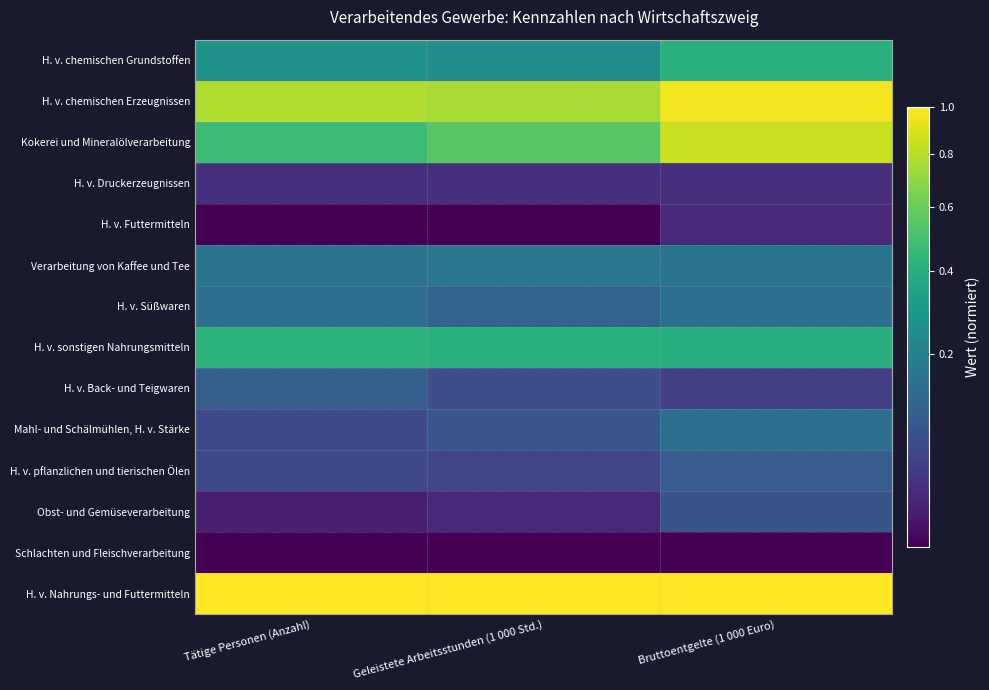

What is the total value across all series at Geleistete Arbeitsstunden (1 000 Std.)?

3.5